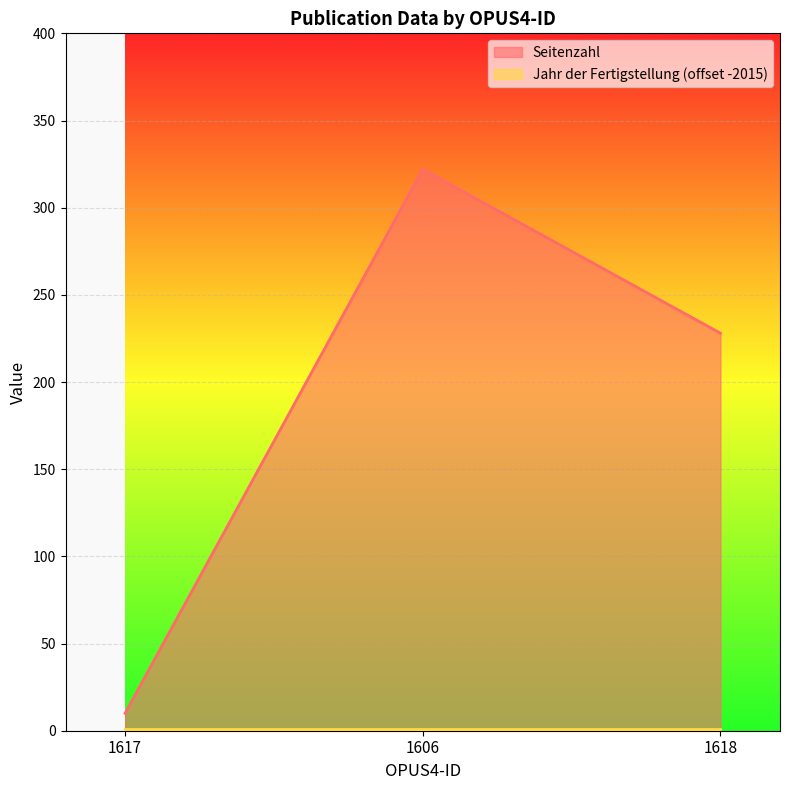

Reading left to right, what are all the values shown in this chart?

1617=10	1606=322	1618=228